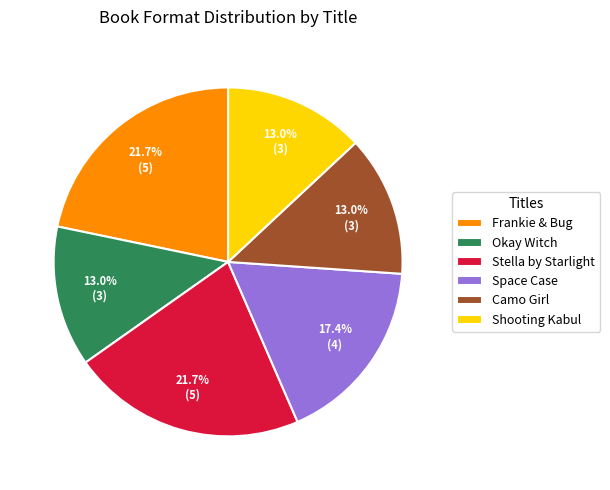

To the nearest percent, what is the combined percentage of Shooting Kabul and Stella by Starlight?

35%